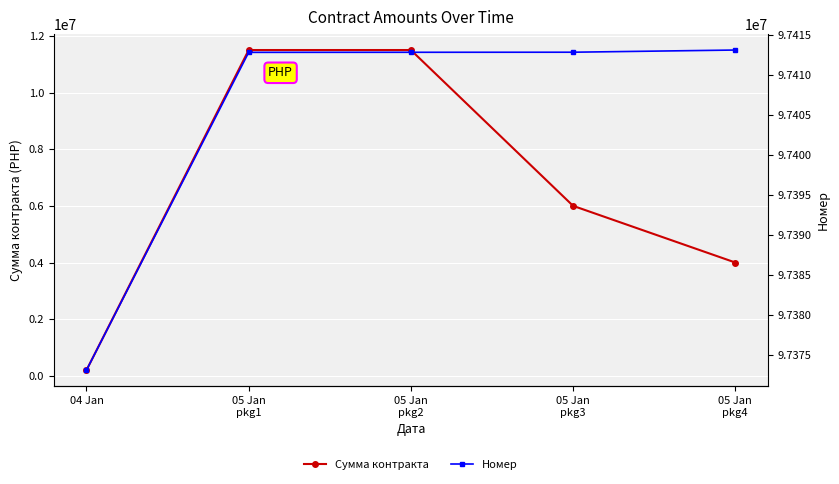

True or false: Сумма контракта and Номер cross at least once.

False